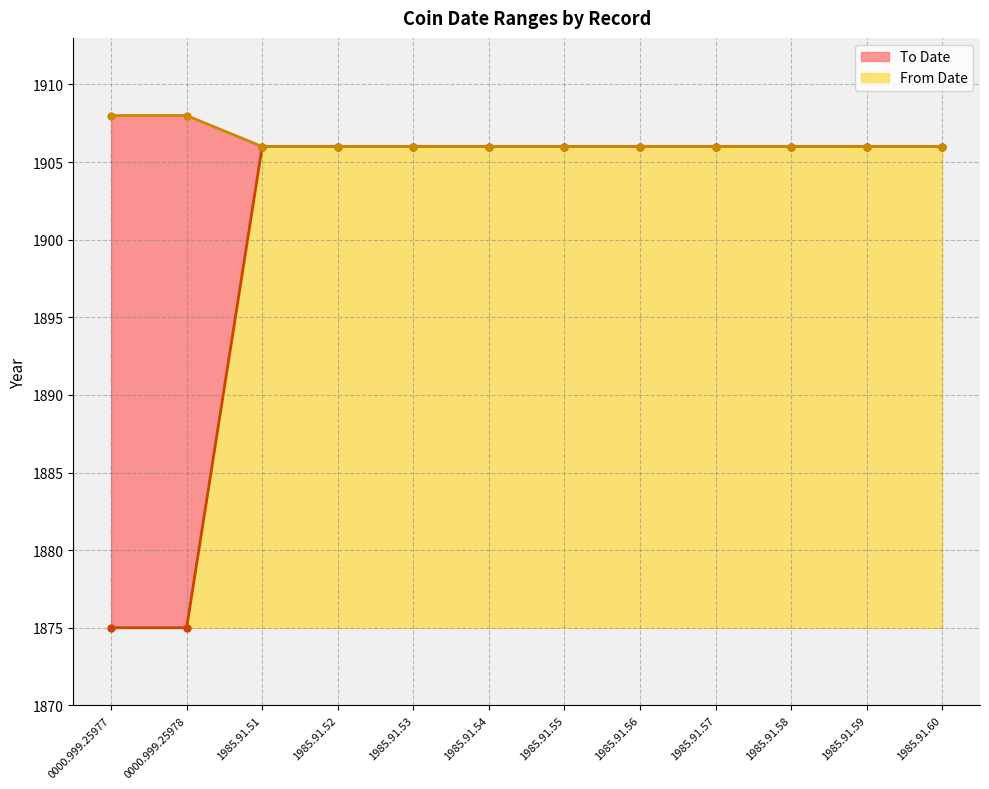

True or false: To Date and From Date cross at least once.

False